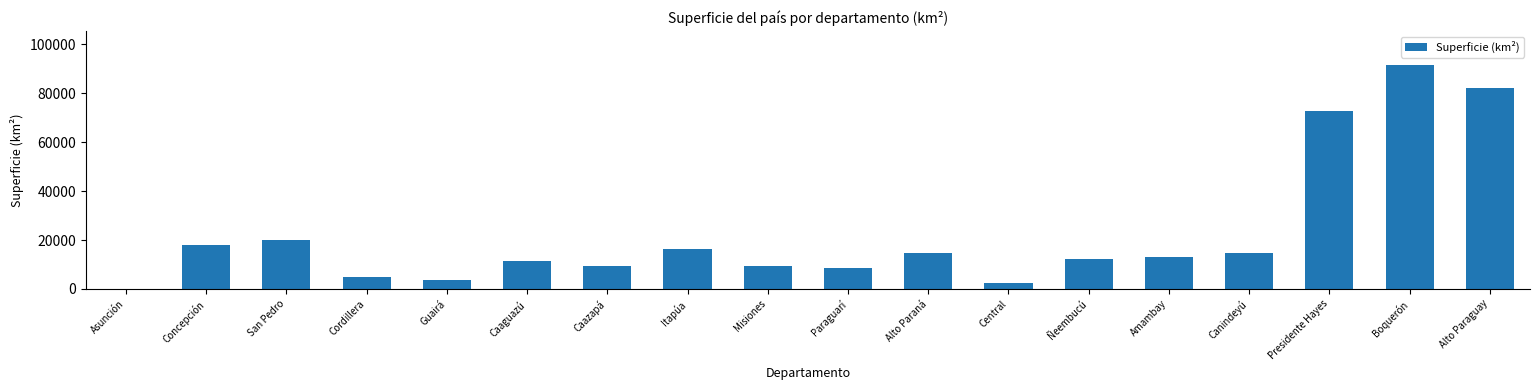

Count the number of data series in this chart.

1